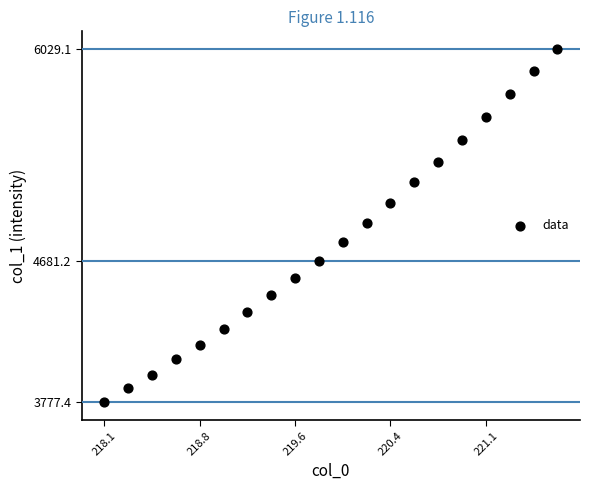

What is the range of X values (max minus min)?

3.6